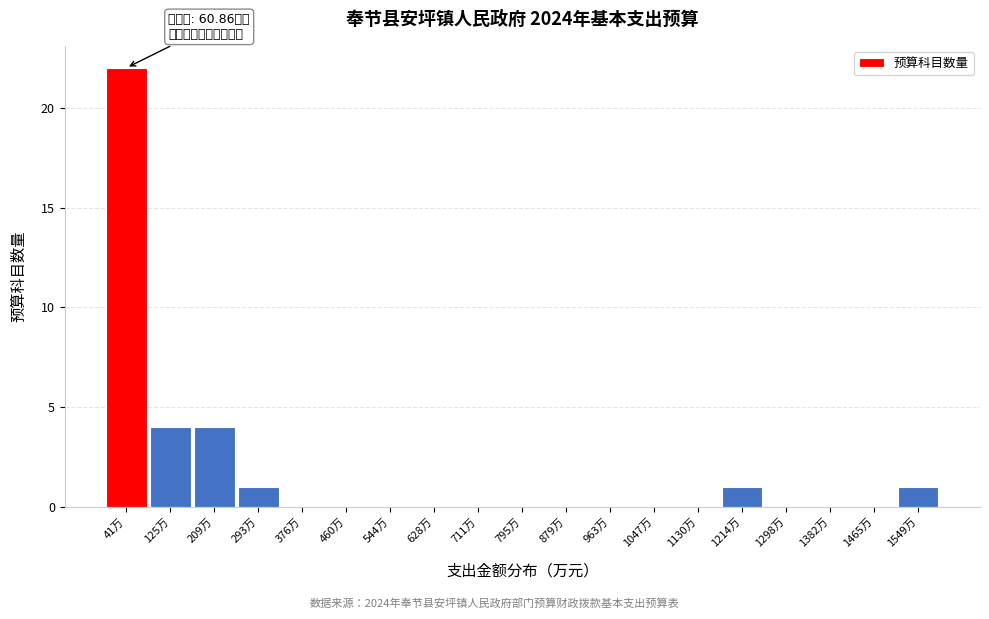

Which range on the x-axis has the tallest bar?

0 to 80